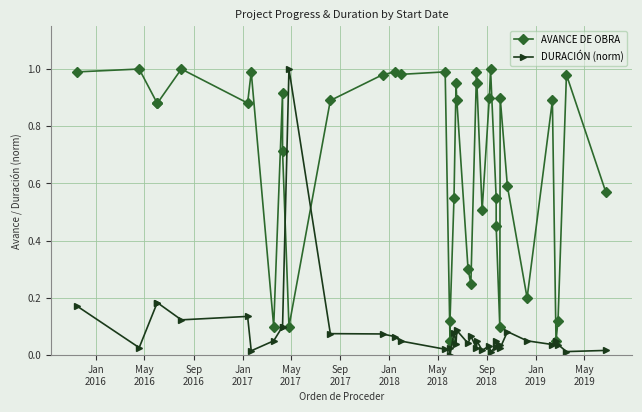

How many intersections are there between AVANCE DE OBRA and DURACIÓN (norm)?

2